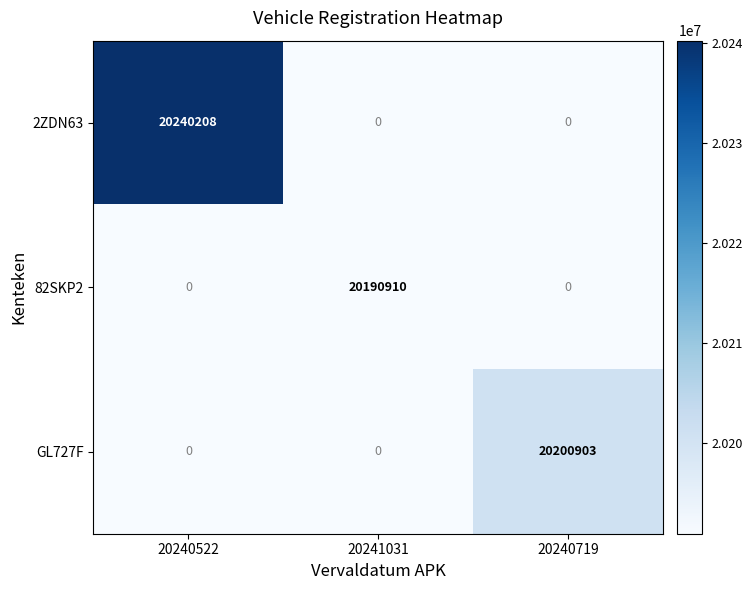

How many data points does each series have?

3